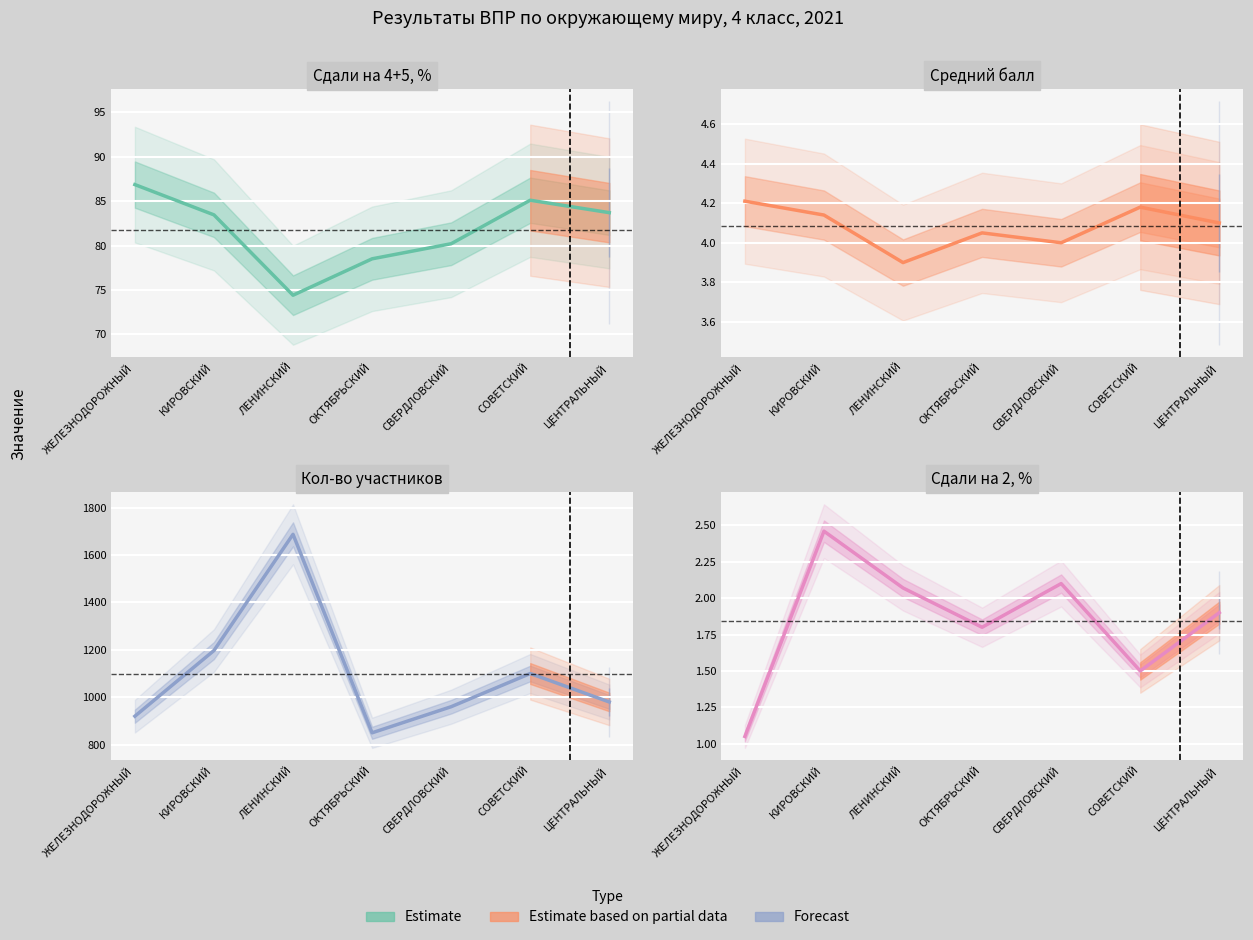

Where is the first local maximum?

КИРОВСКИЙ